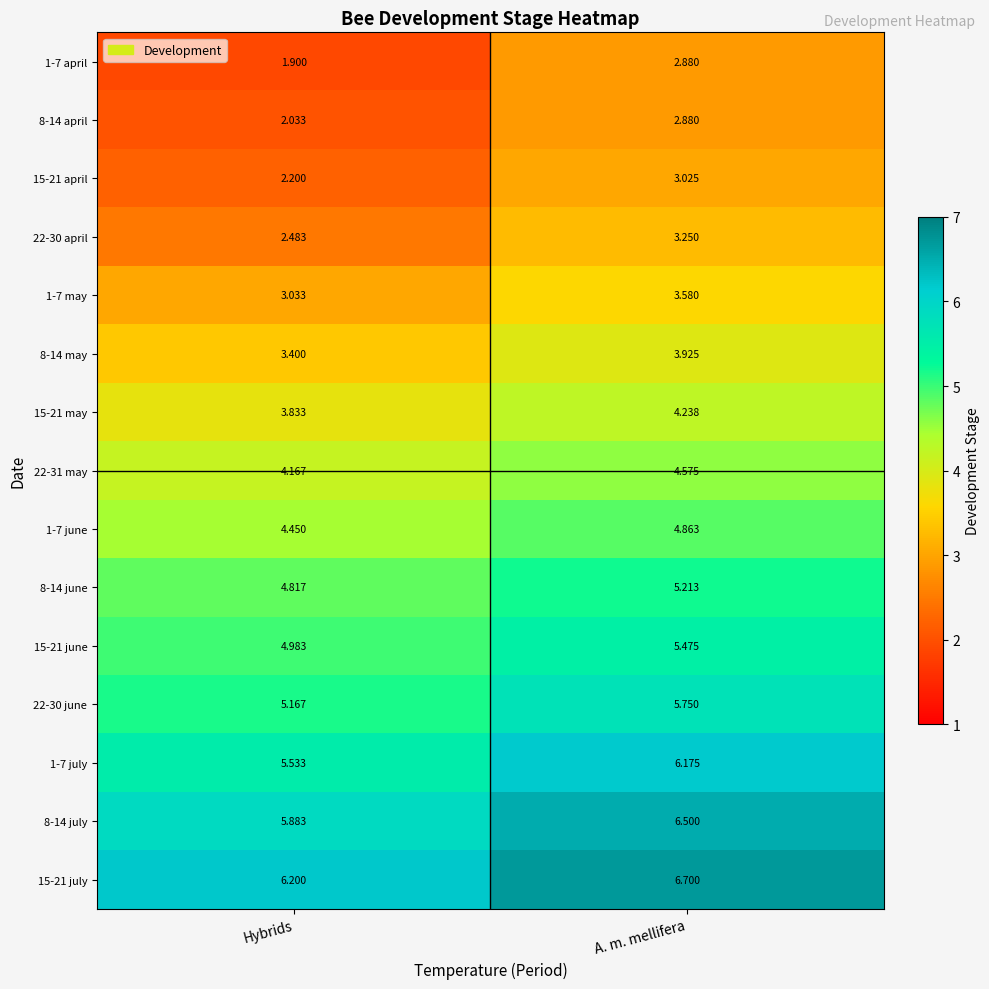

Rank the categories by 8-14 april value from highest to lowest.

A. m. mellifera, Hybrids